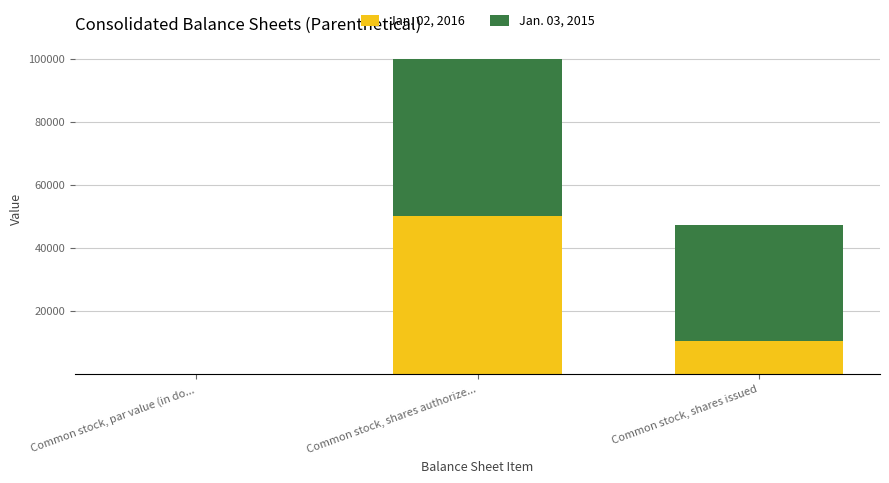

At which category is the sum across all series the highest?

Common stock, shares authorize...